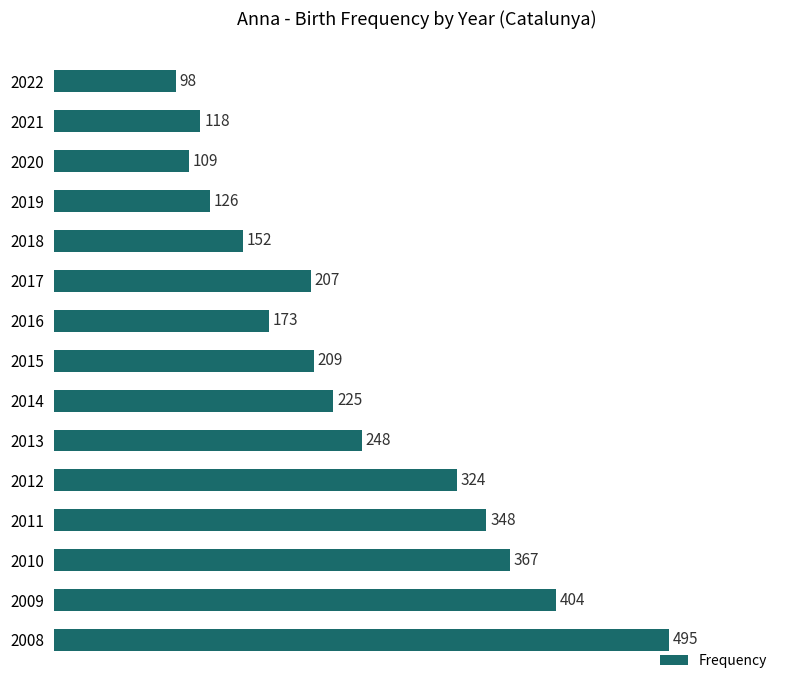

Does the chart contain stacked bars?

No